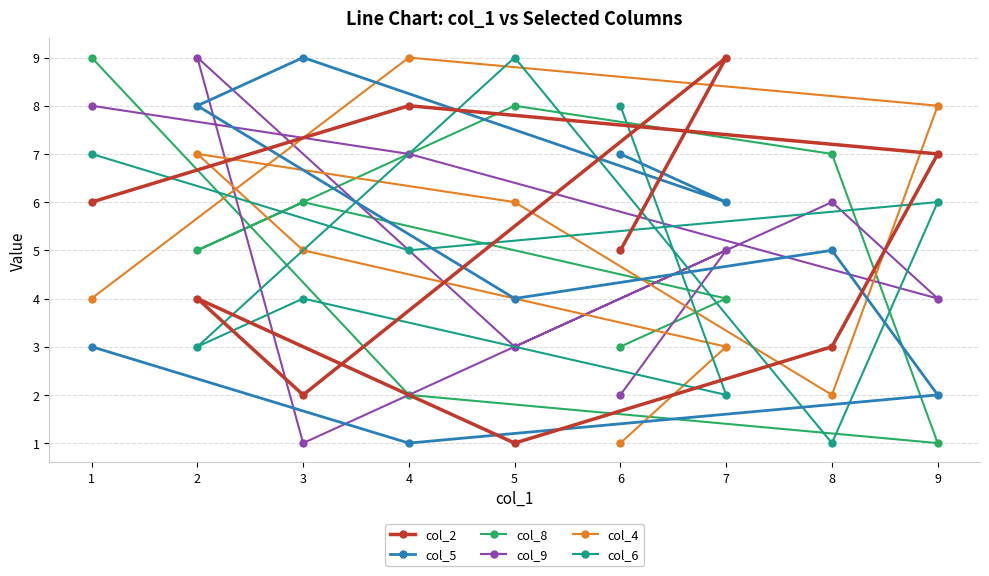

Reading right to left, list all the values displayed in this chart.

col_2: 9=7	8=3	7=9	6=5	5=1	4=8	3=2	2=4	1=6
col_5: 9=2	8=5	7=6	6=7	5=4	4=1	3=9	2=8	1=3
col_8: 9=1	8=7	7=4	6=3	5=8	4=2	3=6	2=5	1=9
col_9: 9=4	8=6	7=5	6=2	5=3	4=7	3=1	2=9	1=8
col_4: 9=8	8=2	7=3	6=1	5=6	4=9	3=5	2=7	1=4
col_6: 9=6	8=1	7=2	6=8	5=9	4=5	3=4	2=3	1=7